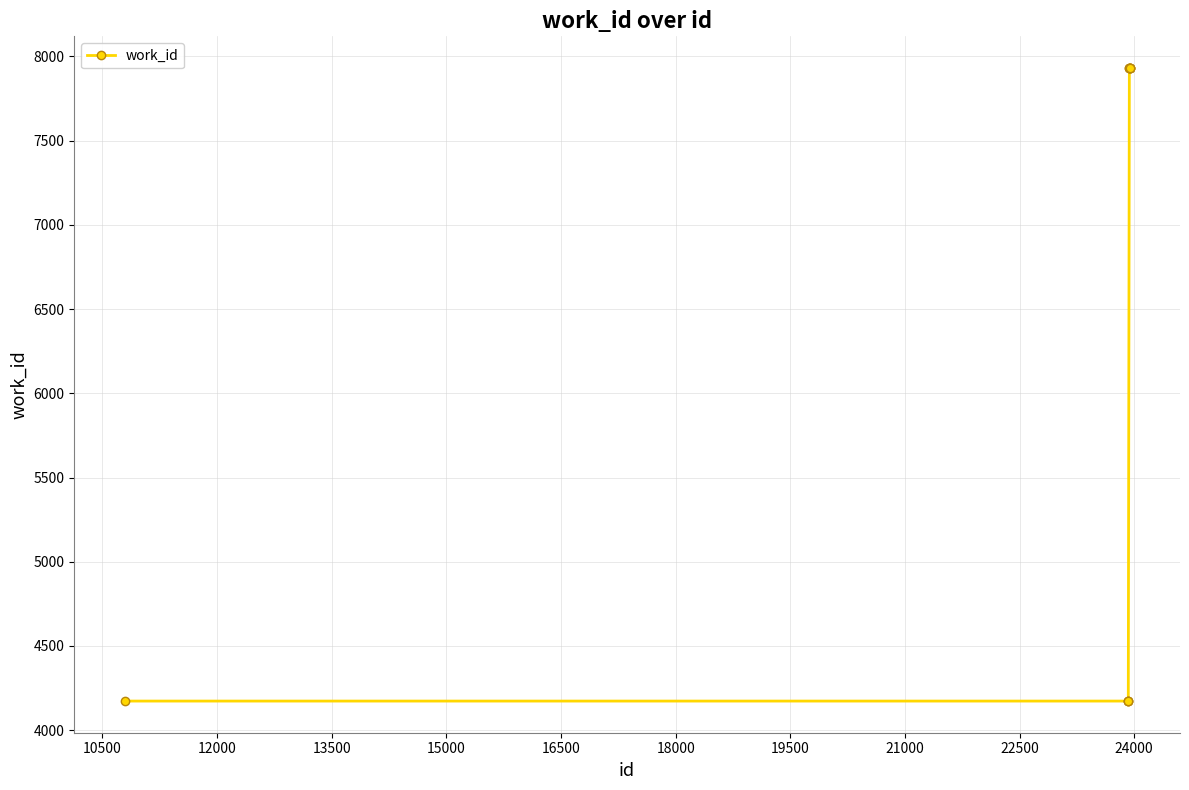

What is the sum of all values?

64274